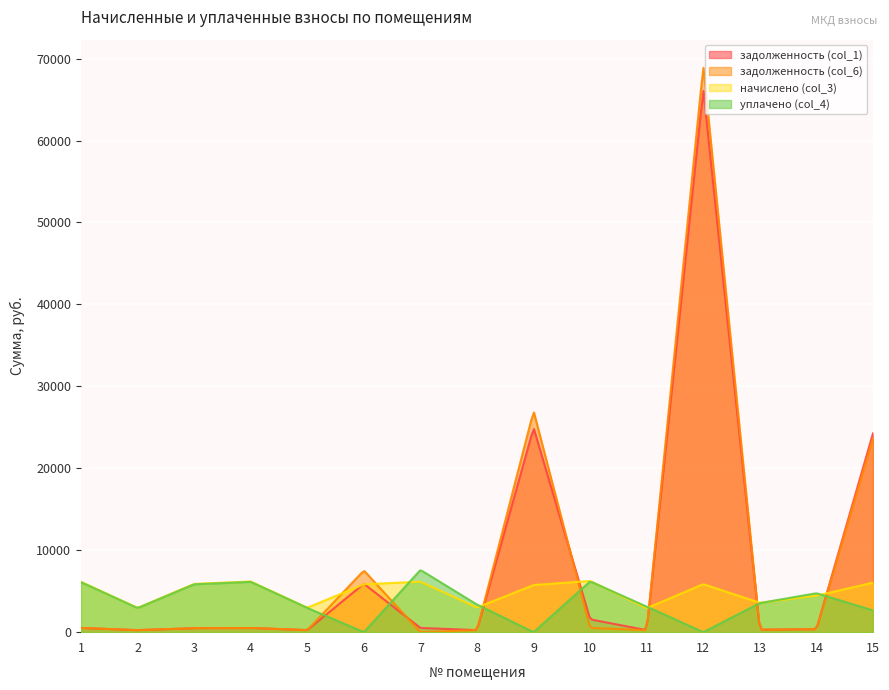

What is the difference between the уплачено (col_4) values at 9 and 2?

2939.8